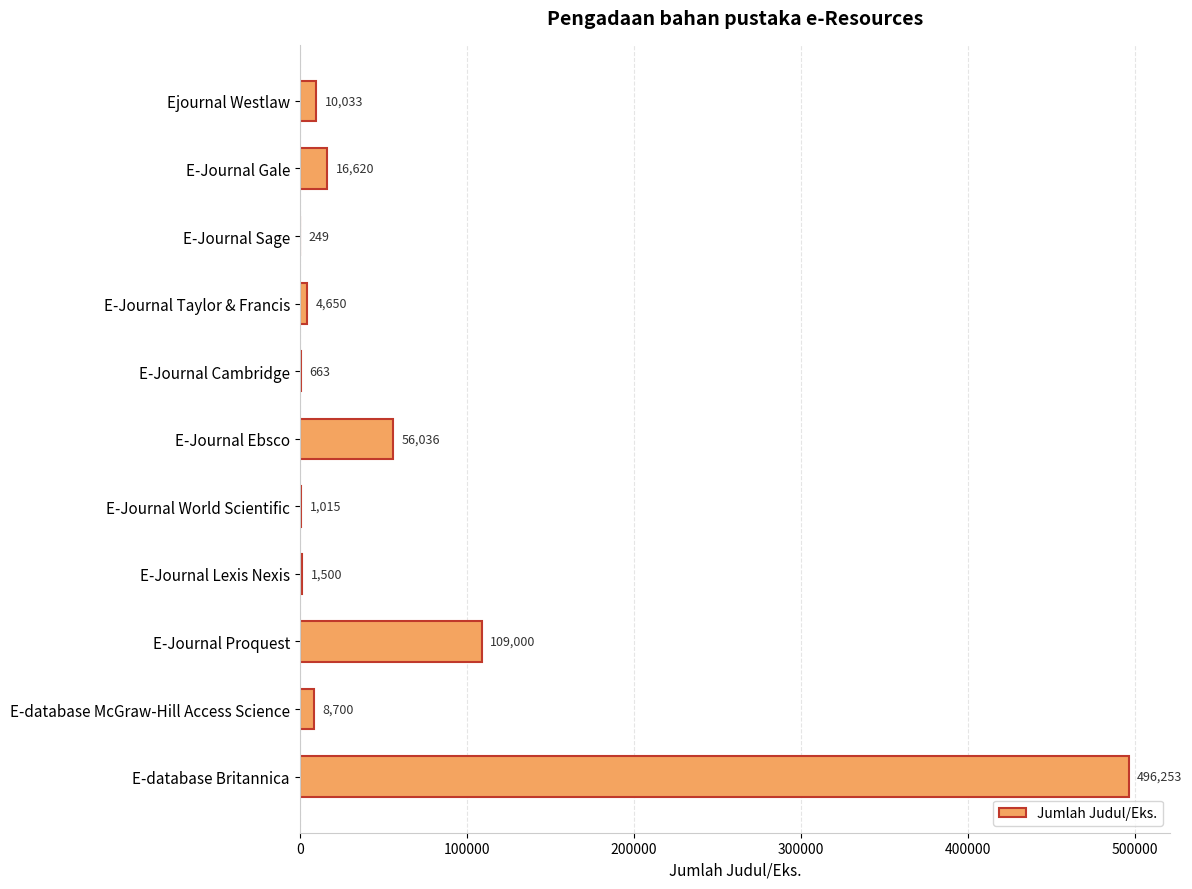

Which label corresponds to the largest value in the chart?

E-database Britannica